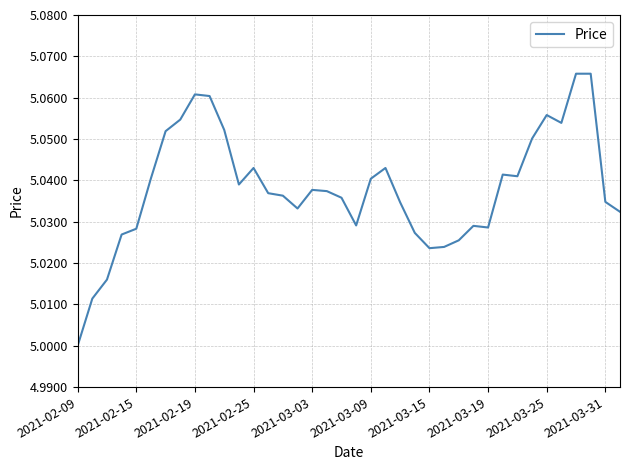

How many lines are shown in the chart?

1